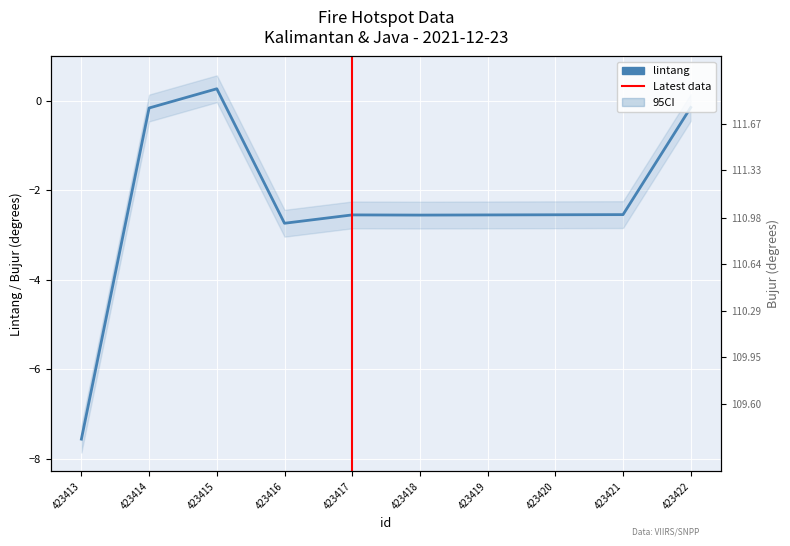

What is the sum of the lintang values at 423414 and 423417?

-2.7